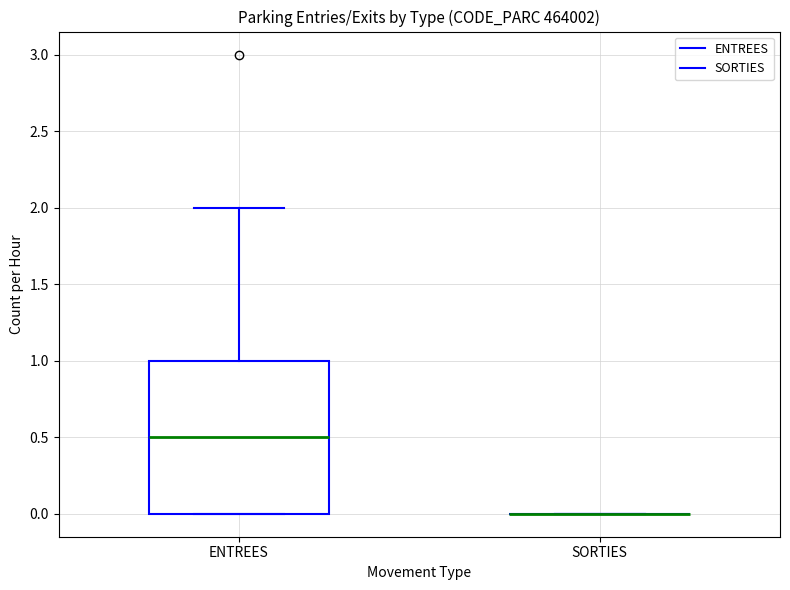

Reading left to right, read every box against the y-axis: the position of its median line, the range the box covers, and the ends of its whiskers. The values are not printed on the chart, so give them approximately, as read against the axis.

ENTREES: median 0.5, box 0.0 to 1.0, whiskers 0.0 to 2.0
SORTIES: box collapsed to a line at 0.0, whiskers 0.0 to 0.0